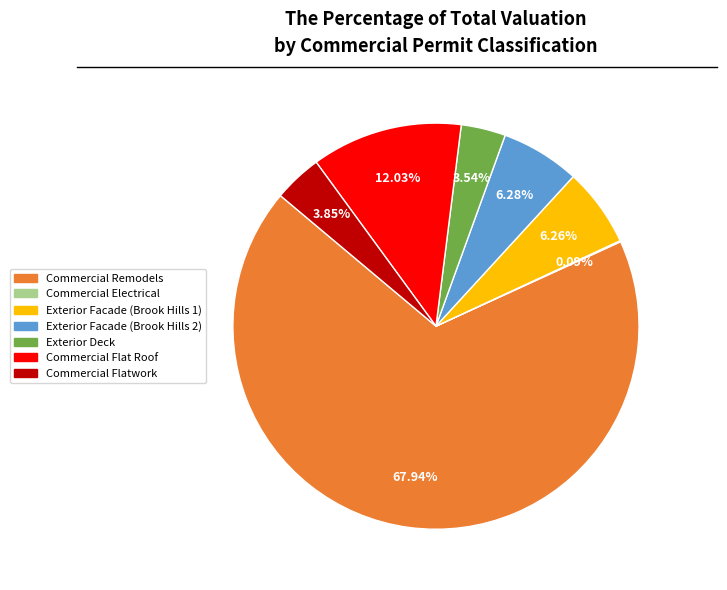

Is there any slice that represents more than half of the pie?

Yes